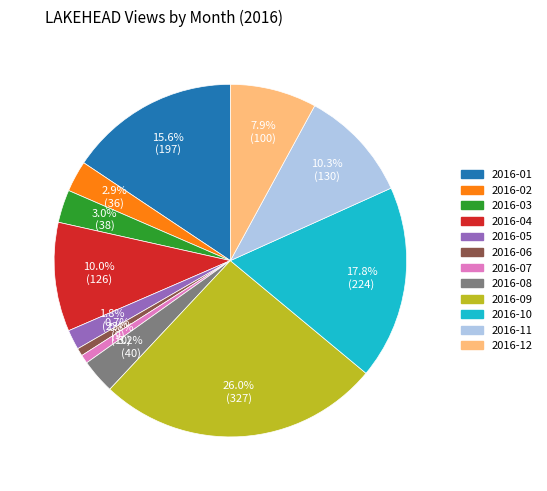

To the nearest percent, what is the difference between the 2016-09 and 2016-05 slice percentages?

24%